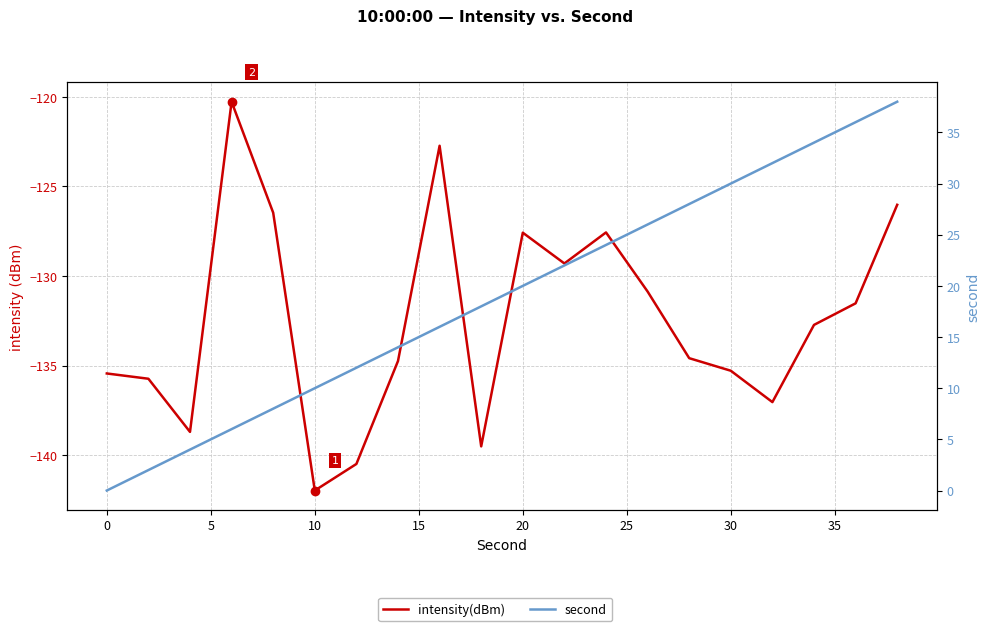

Which series has the widest spread of values?

second